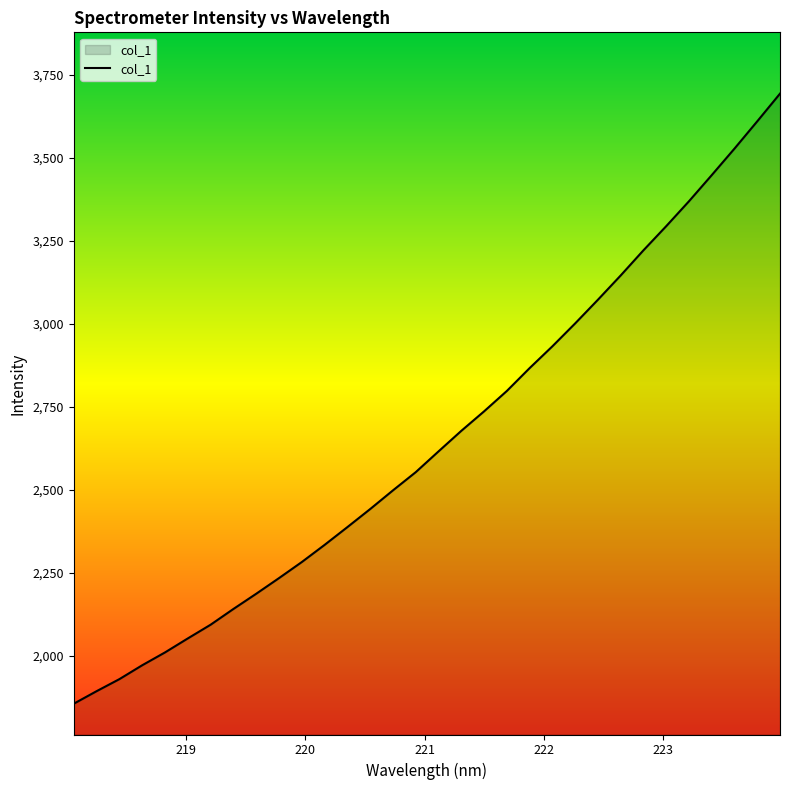

What is the minimum value shown in the chart?

1856.1